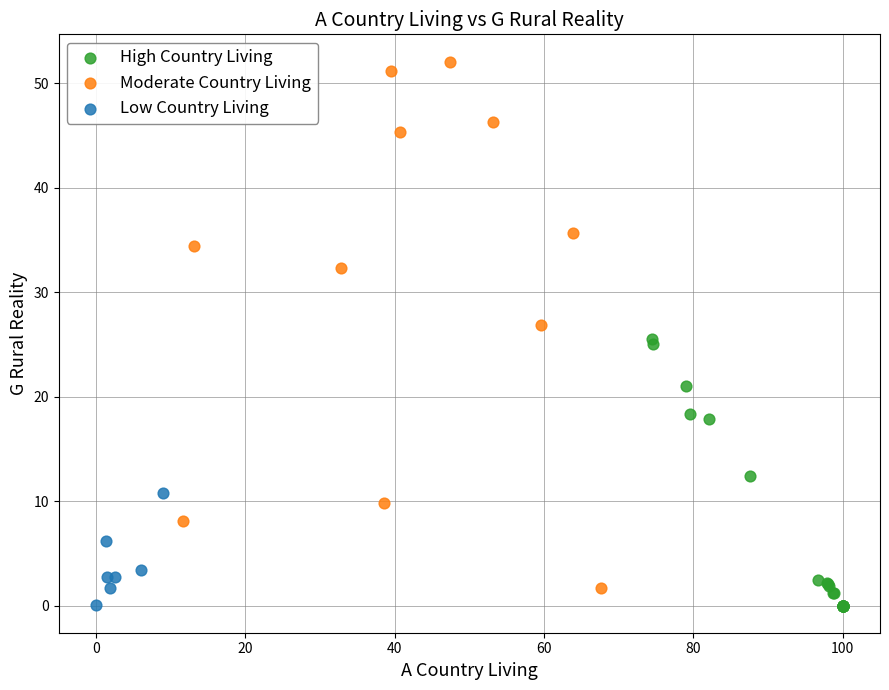

Which series contains the highest Y value?

Moderate Country Living